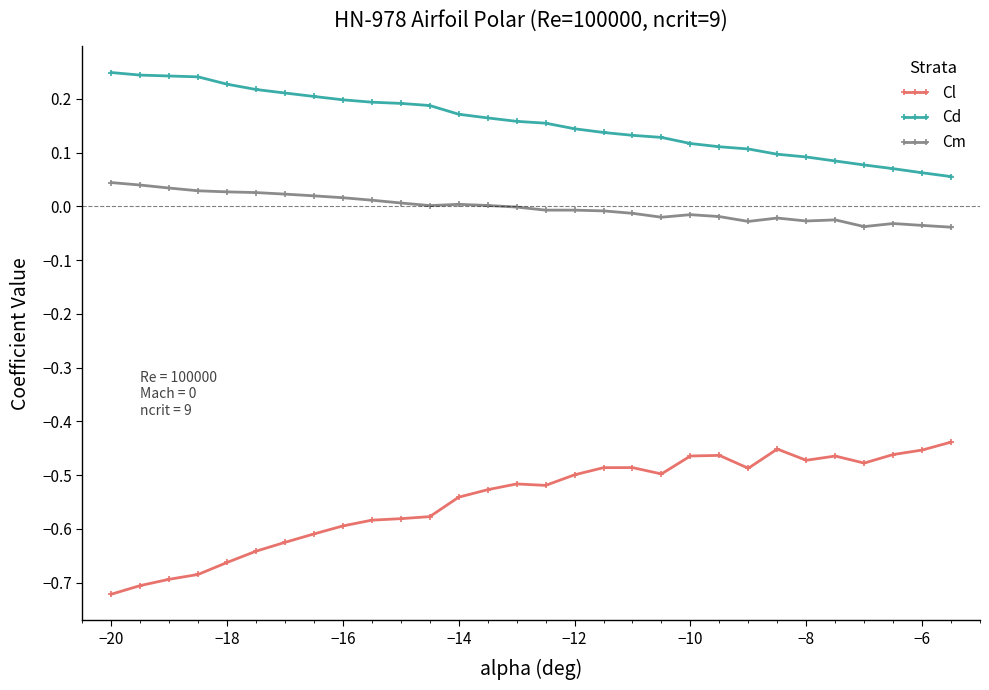

Which series has the largest range (max minus min)?

Cl